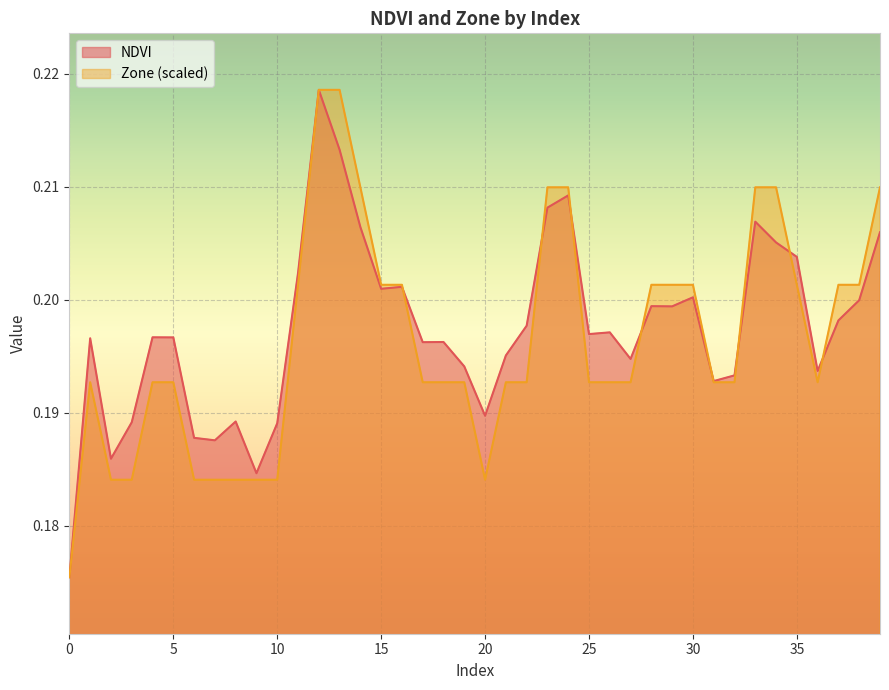

What are all the series names shown in the legend?

NDVI, Zone (scaled)